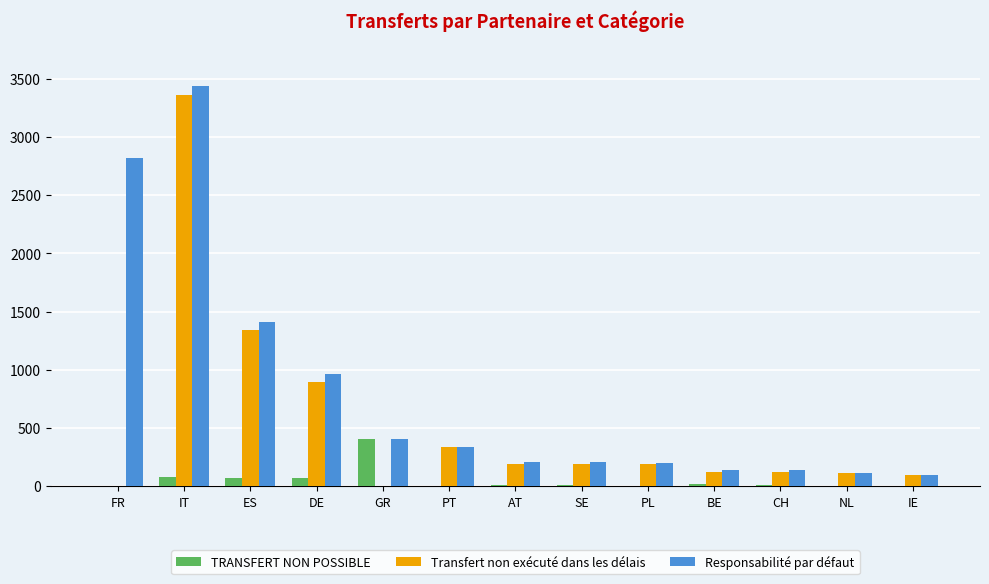

How many categories are shown in the chart?

13